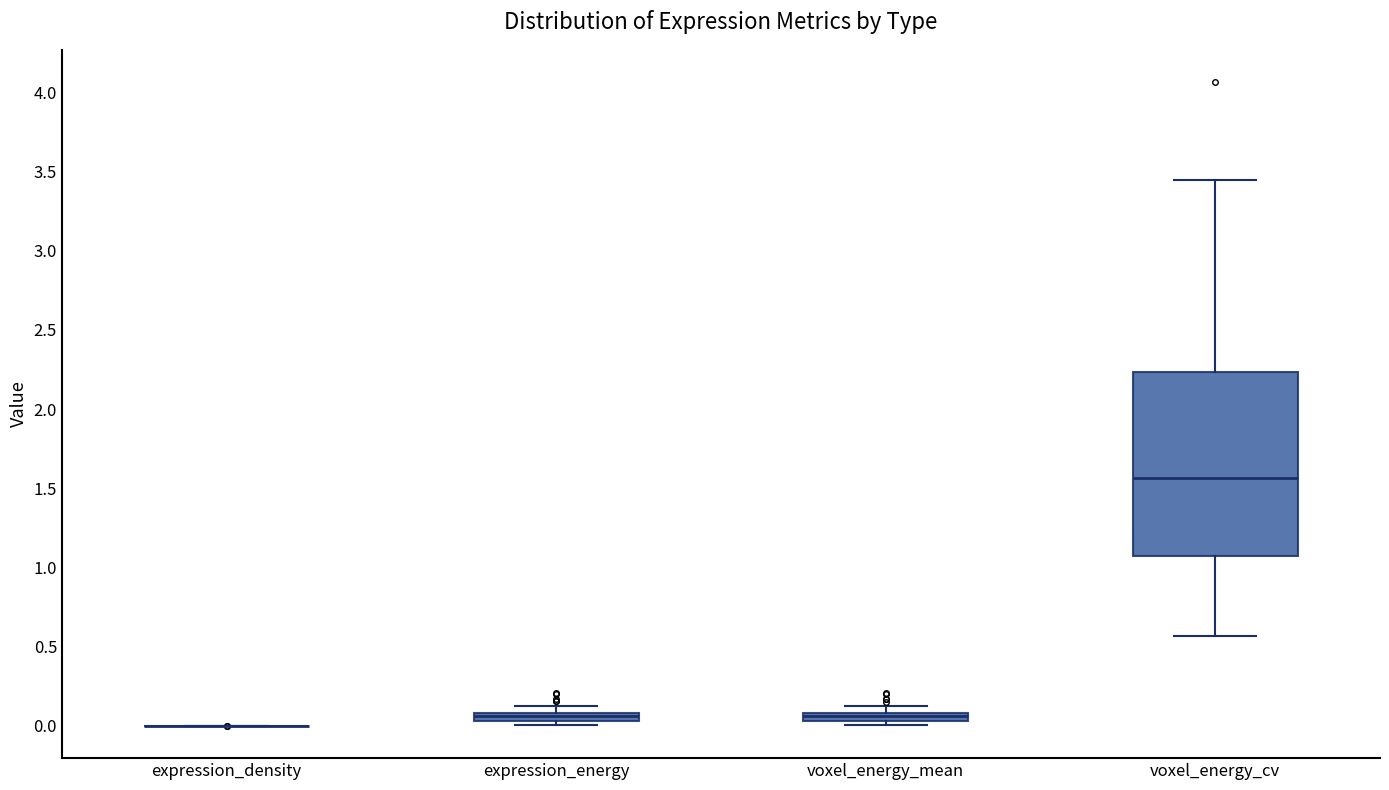

Comparing the boxes themselves (not the whiskers), which one is the tallest?

voxel_energy_cv